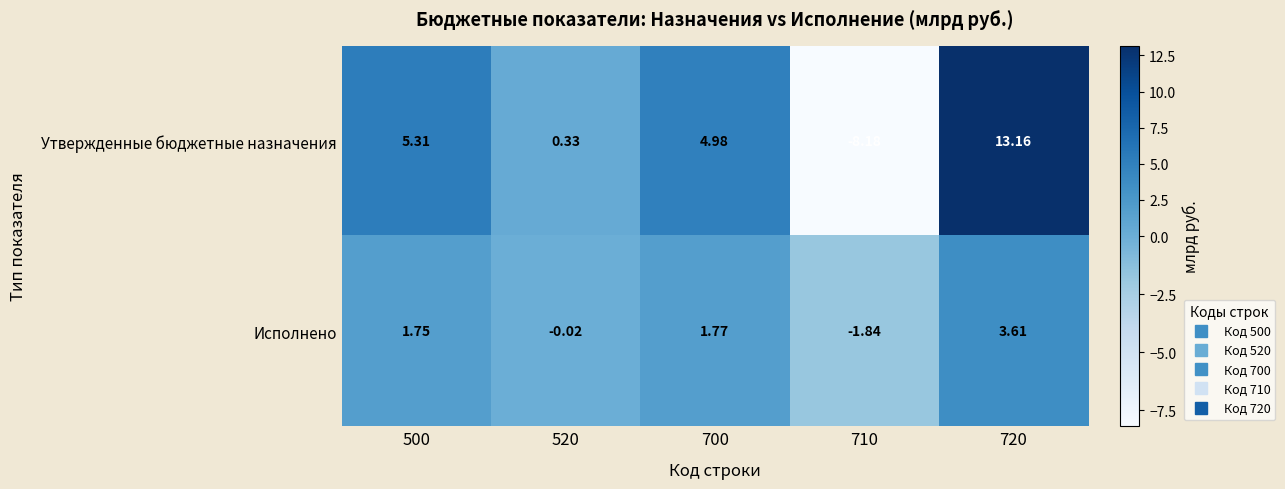

Which series has the largest range (max minus min)?

Утвержденные бюджетные назначения